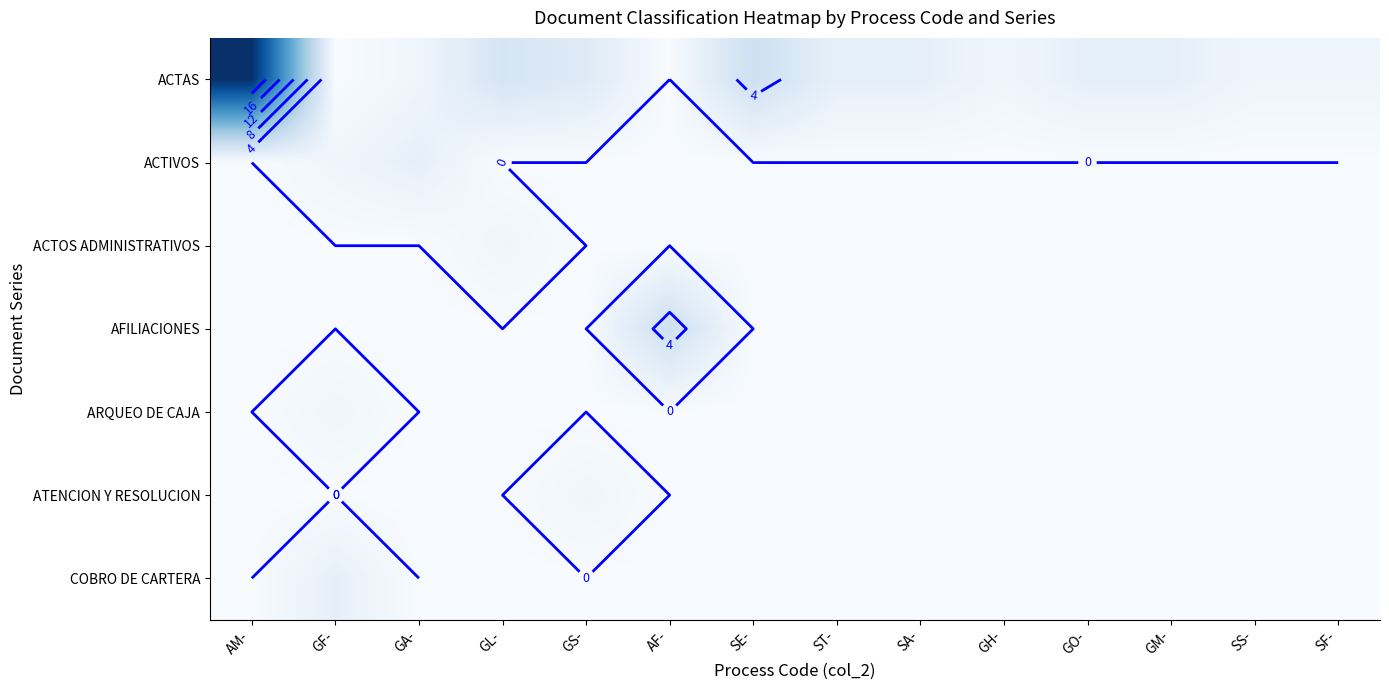

Rank the series at SE- from lowest to highest value.

ACTIVOS, ACTOS ADMINISTRATIVOS, AFILIACIONES, ARQUEO DE CAJA, ATENCION Y RESOLUCION, COBRO DE CARTERA, ACTAS